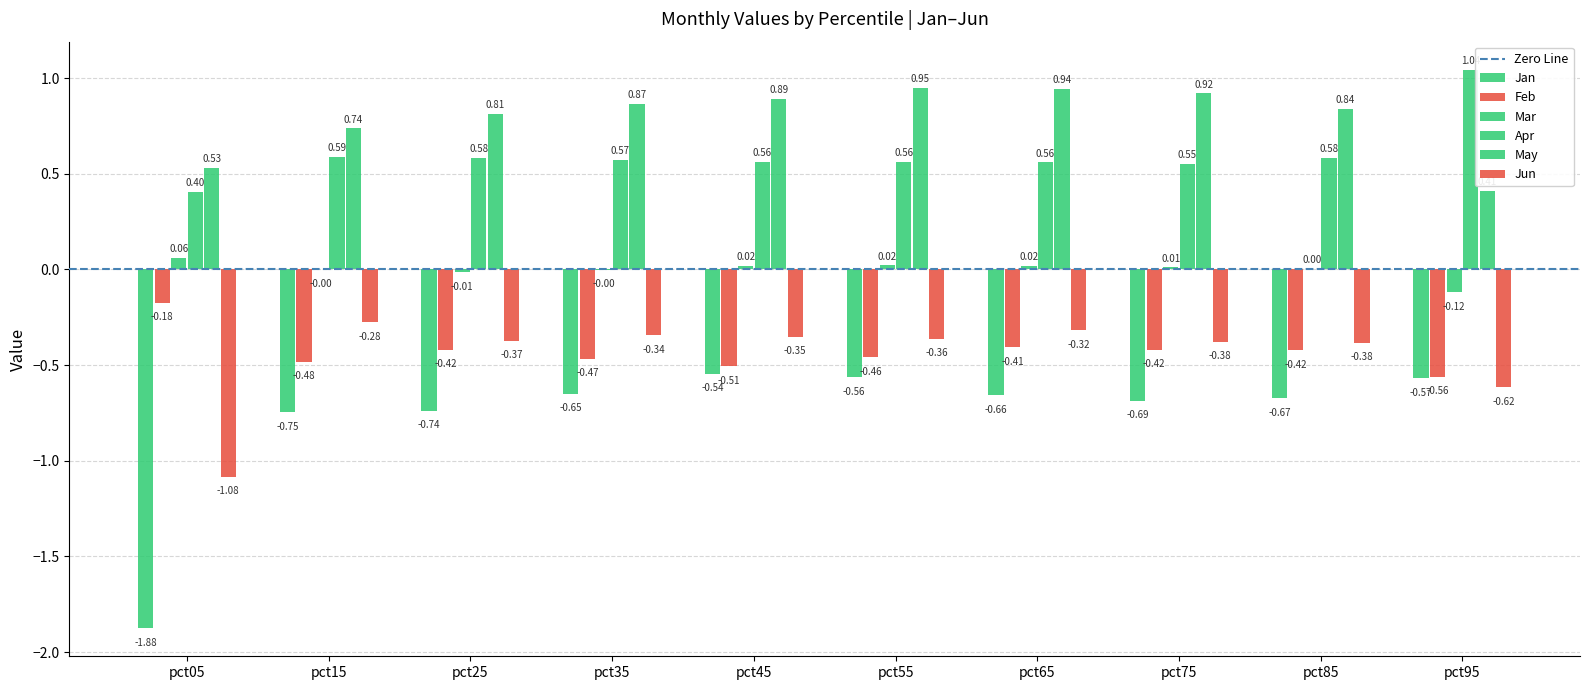

What is the sum of the Jan values at pct45 and pct15?

-1.3